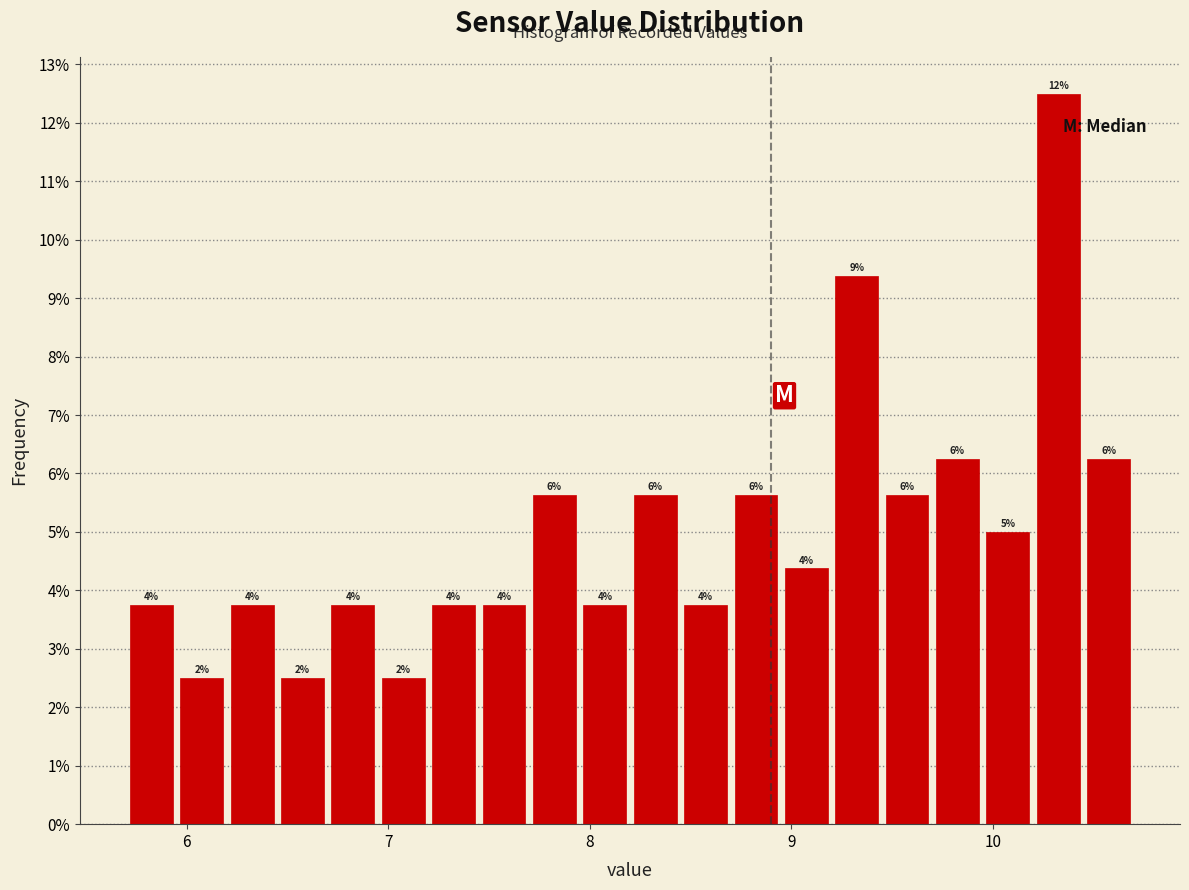

Read against the x-axis, roughly where is the centre of the tallest bar?

10.3